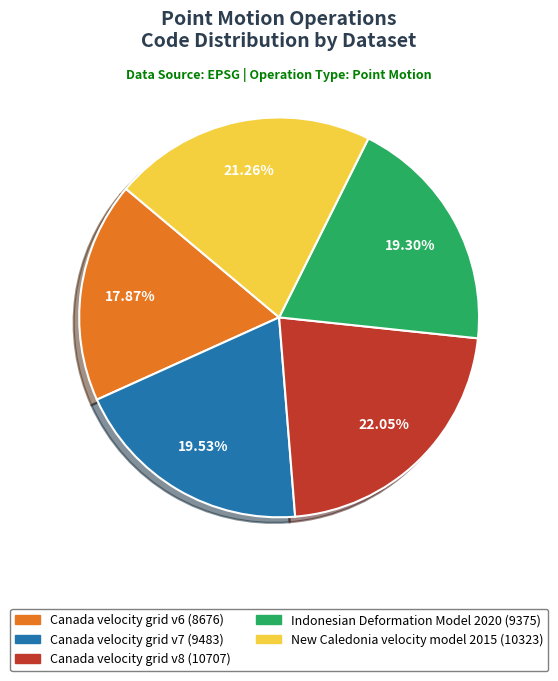

Is there a majority slice in this chart?

No